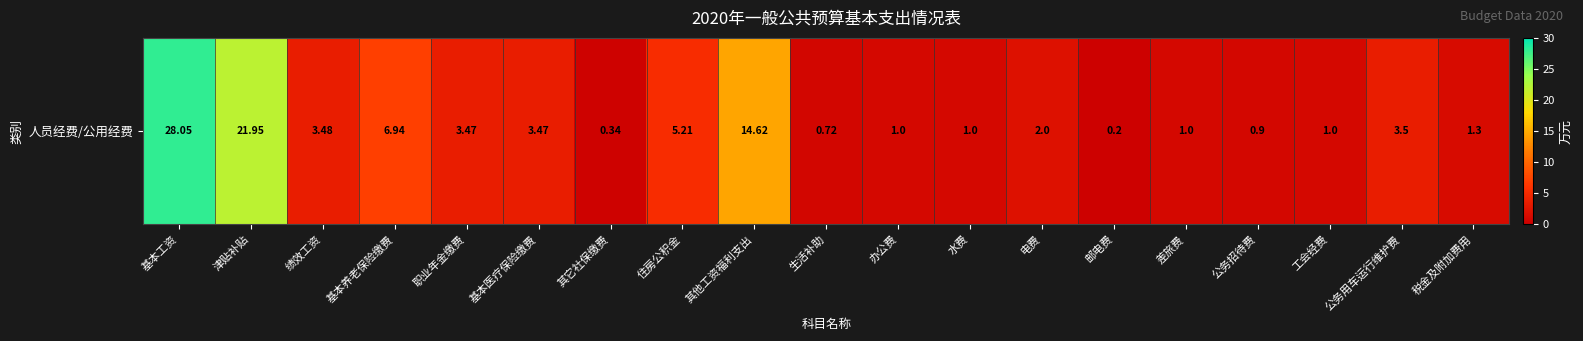

Which label corresponds to the smallest value in the chart?

邮电费